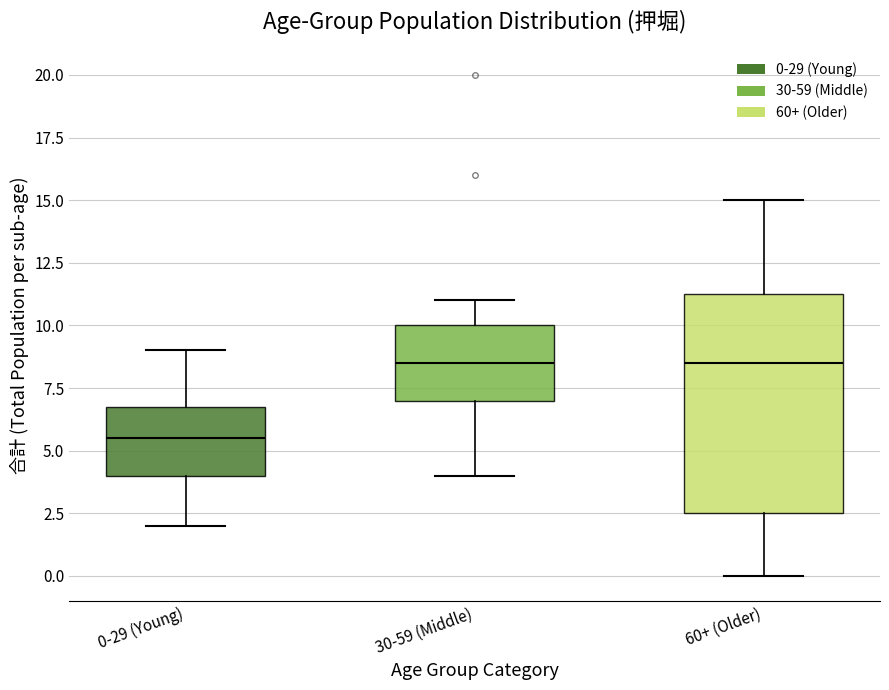

Reading left to right, transcribe this box plot: for each box, give where its median line is, the range the box spans, and where its two whiskers end, as read against the y-axis. The values are not printed on the chart, so give them approximately, as read against the axis.

0-29 (Young): median 5.5, box 4.0 to 7.0, whiskers 2.0 to 9.0
30-59 (Middle): median 8.5, box 7.0 to 10.0, whiskers 4.0 to 11.0
60+ (Older): median 8.5, box 2.5 to 11.5, whiskers 0.0 to 15.0